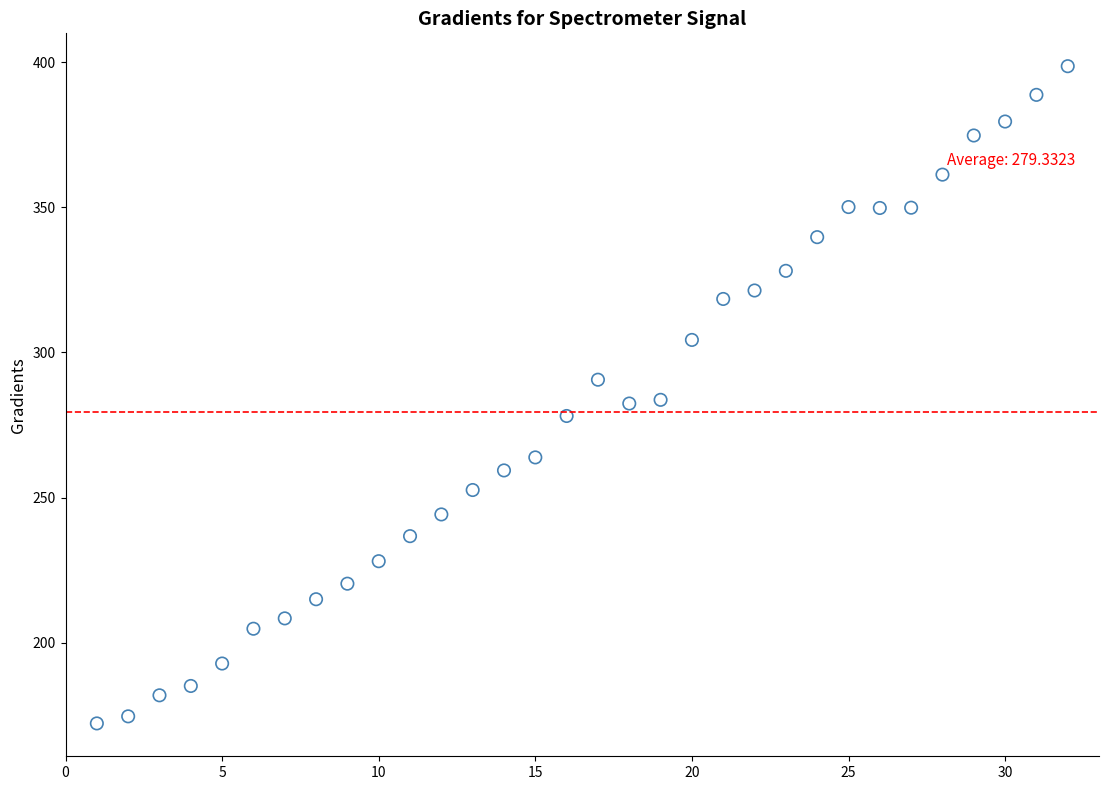

What is the range of Y values (max minus min)?

226.4